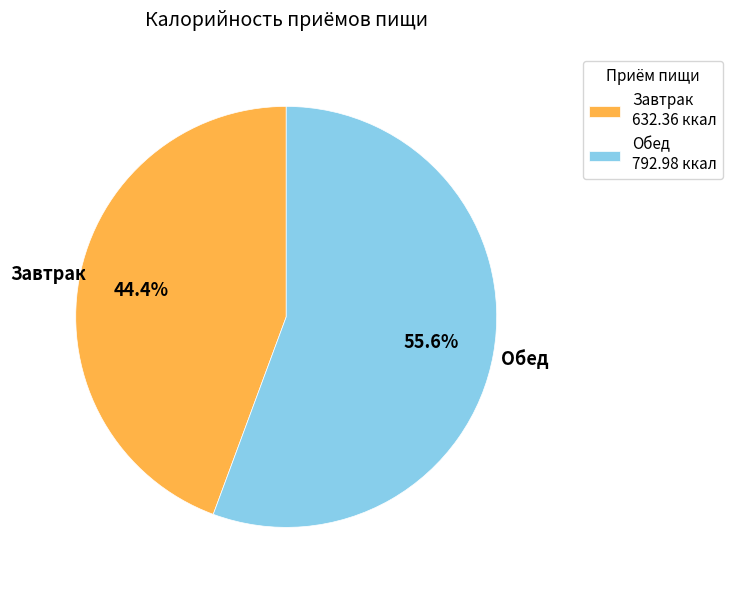

Which slice is the smallest?

Завтрак